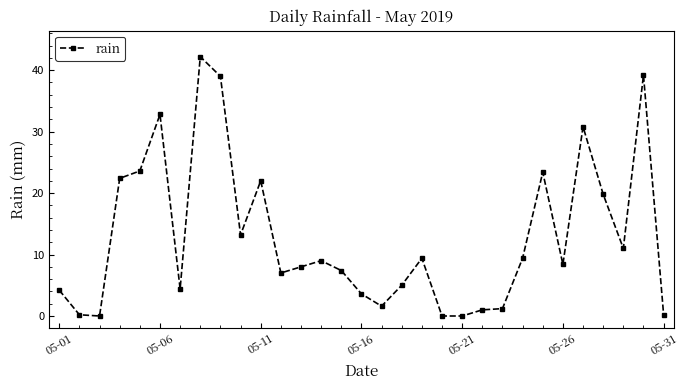

What is the maximum value shown in the chart?

42.2